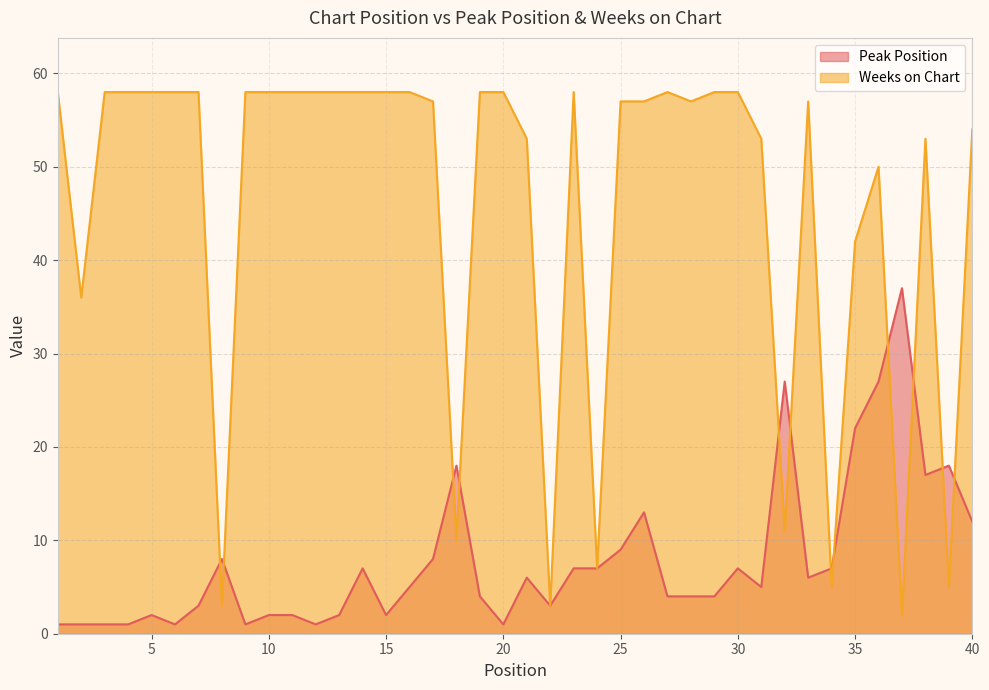

In Weeks on Chart, how many points are higher than both neighbors (excluding endpoints)?

5